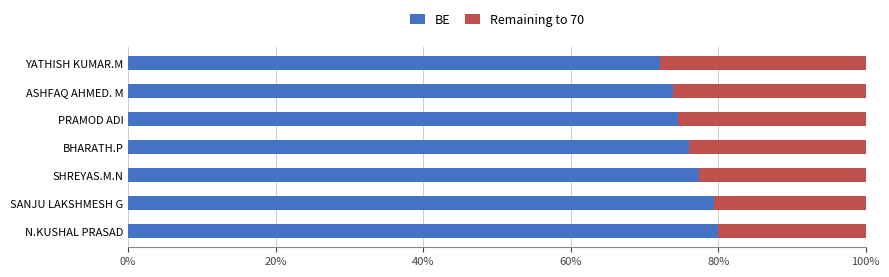

What is the total value across all series at SHREYAS.M.N?

100.0